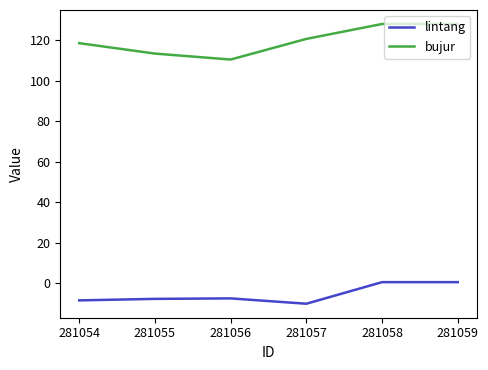

The value of bujur at 281056 is 55.0. True or false?

False